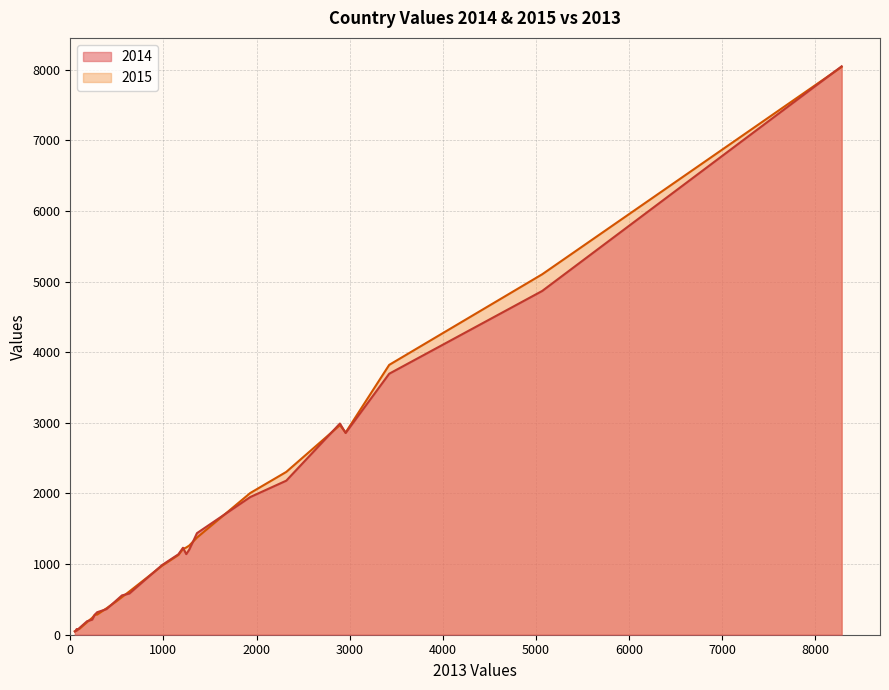

What are all the series names shown in the legend?

2014, 2015